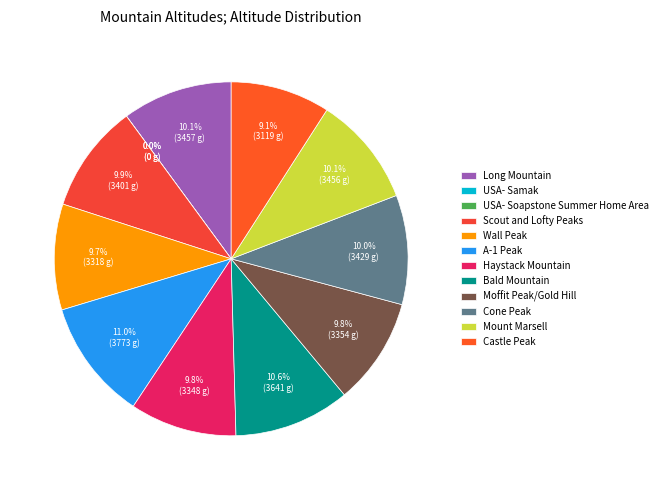

What is the smallest slice in the pie chart?

USA- Samak